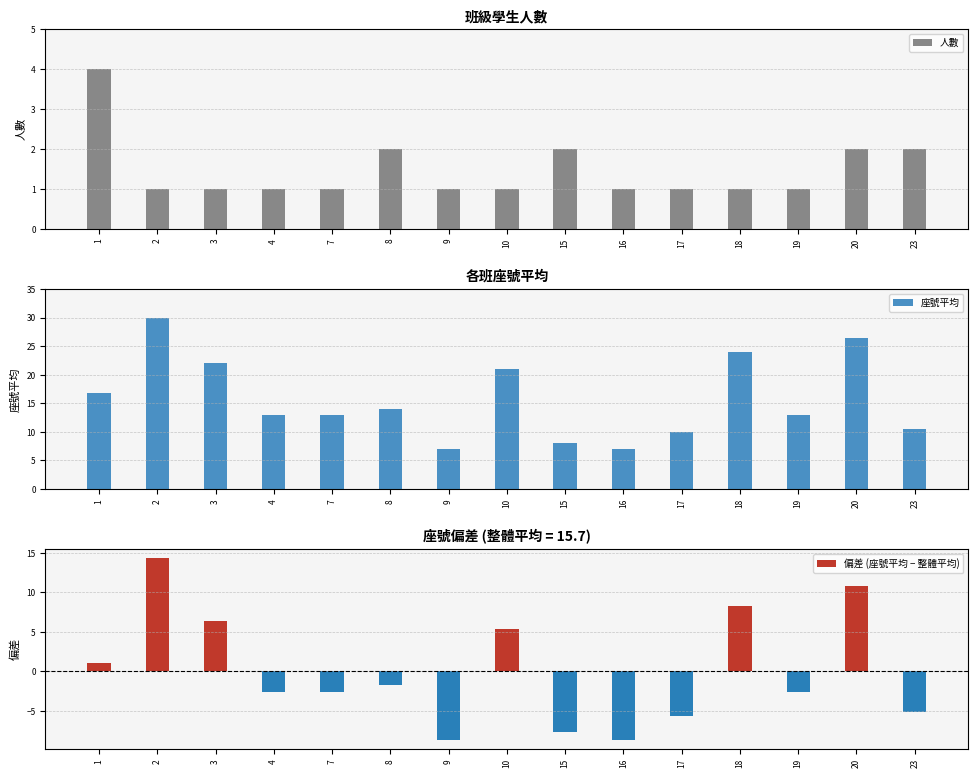

What are all the series names shown in the legend?

人數, 座號平均, 偏差 (座號平均 − 整體平均)